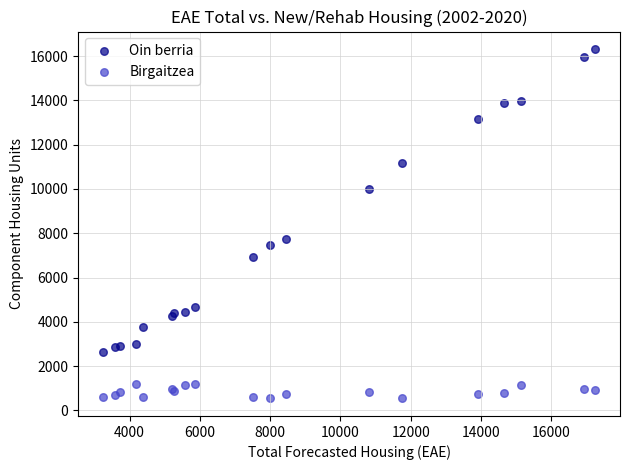

Across all series, what Y value is closest to 8428?

7725